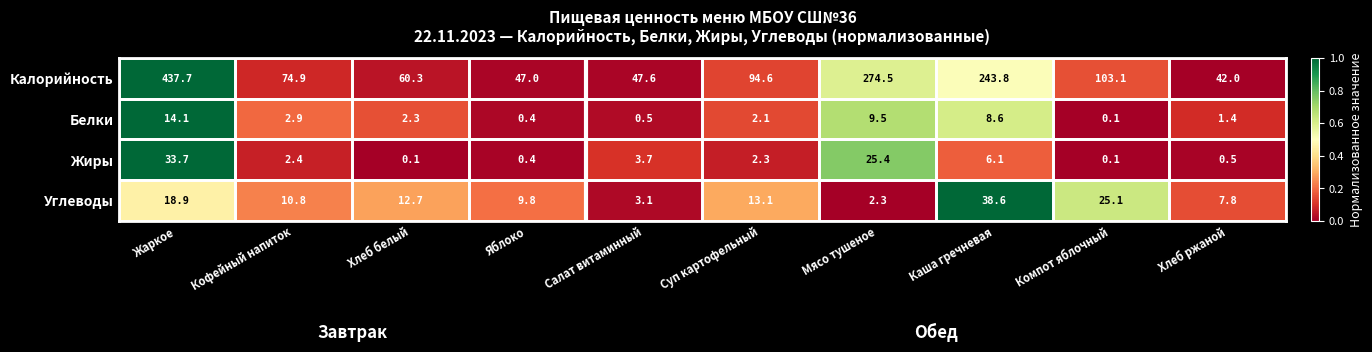

Count the number of data series in this chart.

4